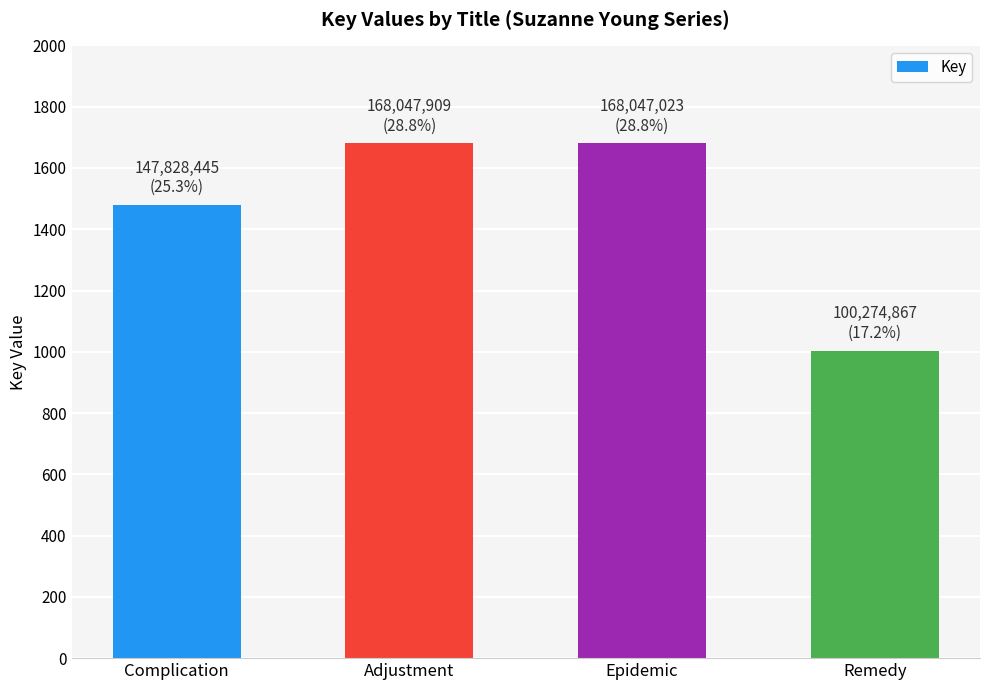

What is the label of the 1st bar from the right?

Remedy